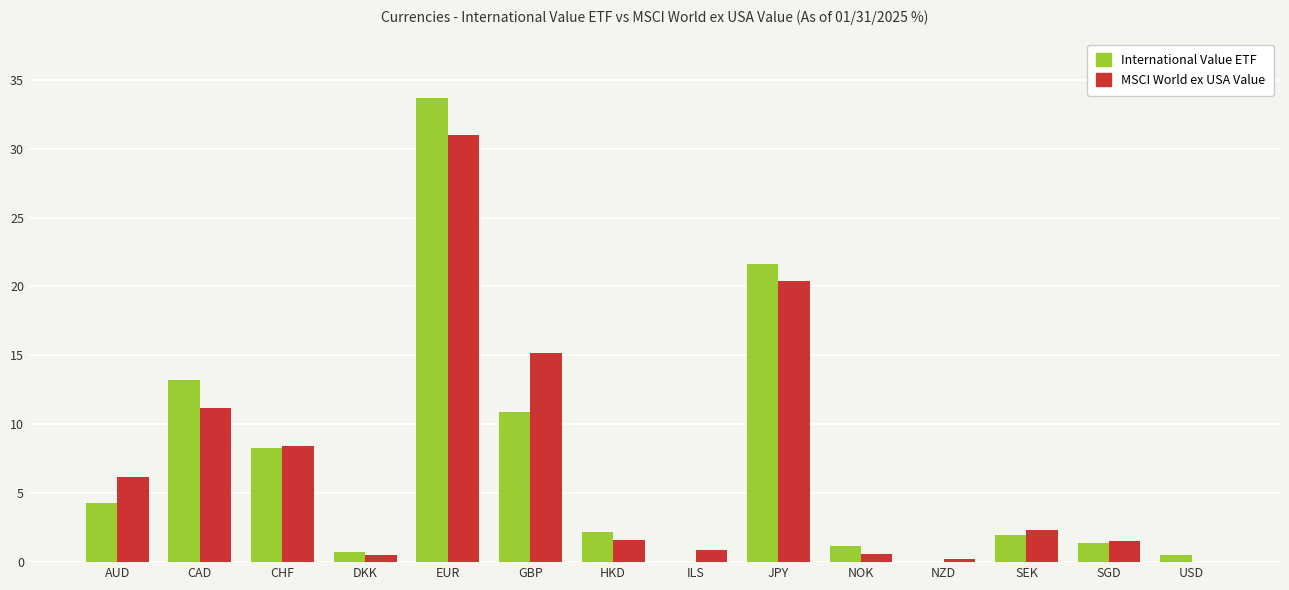

Which series changed the most between CHF and EUR?

International Value ETF